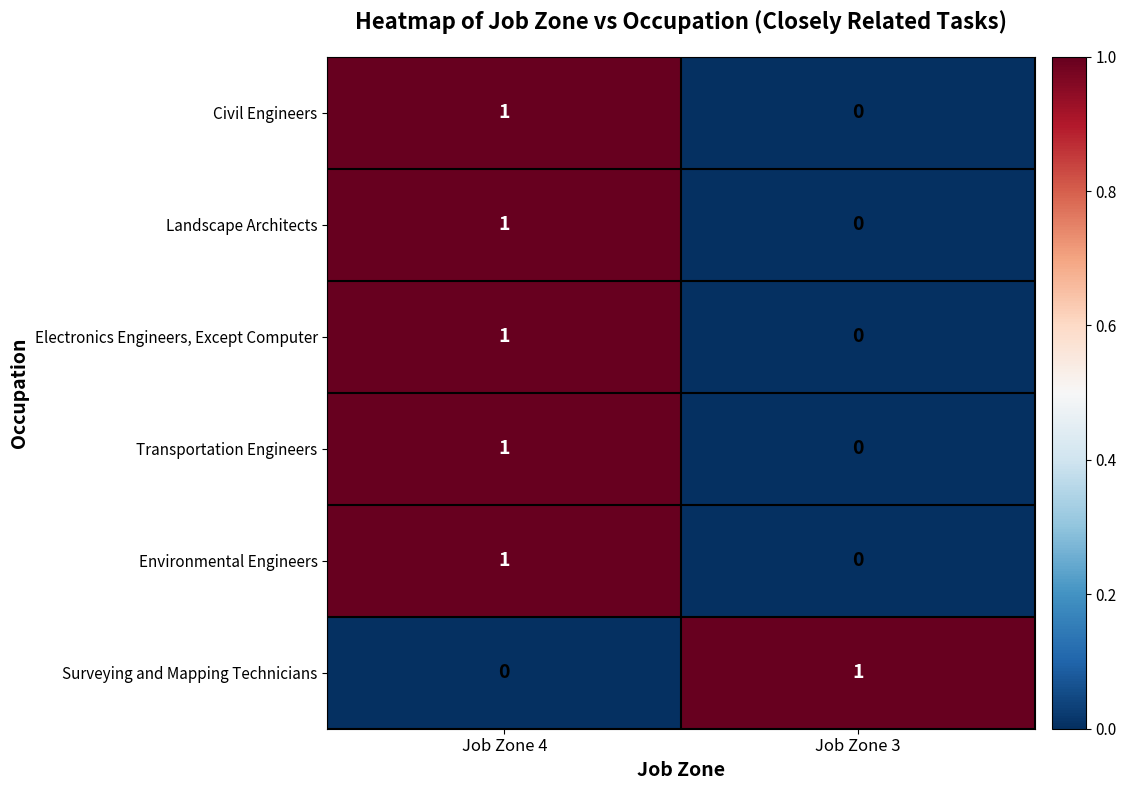

True or false: Environmental Engineers has a value of 1 at Job Zone 4.

True